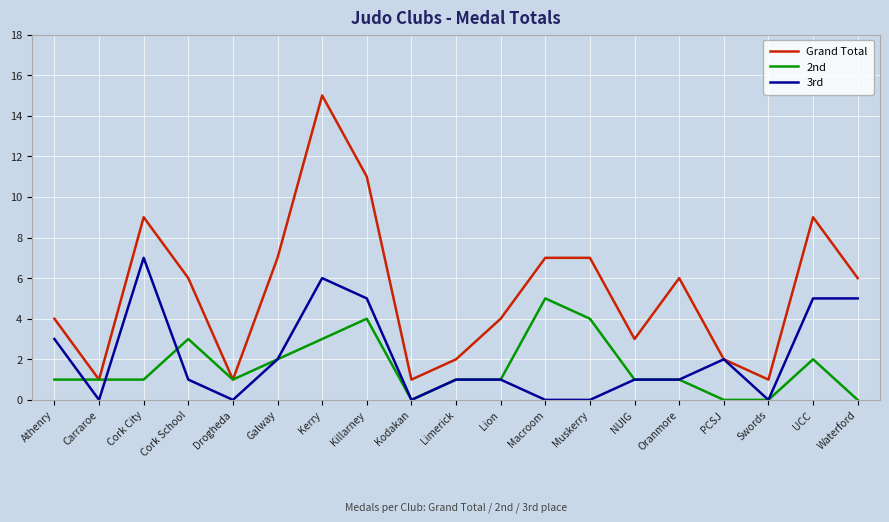

At which label does Grand Total first exceed 6?

Cork City